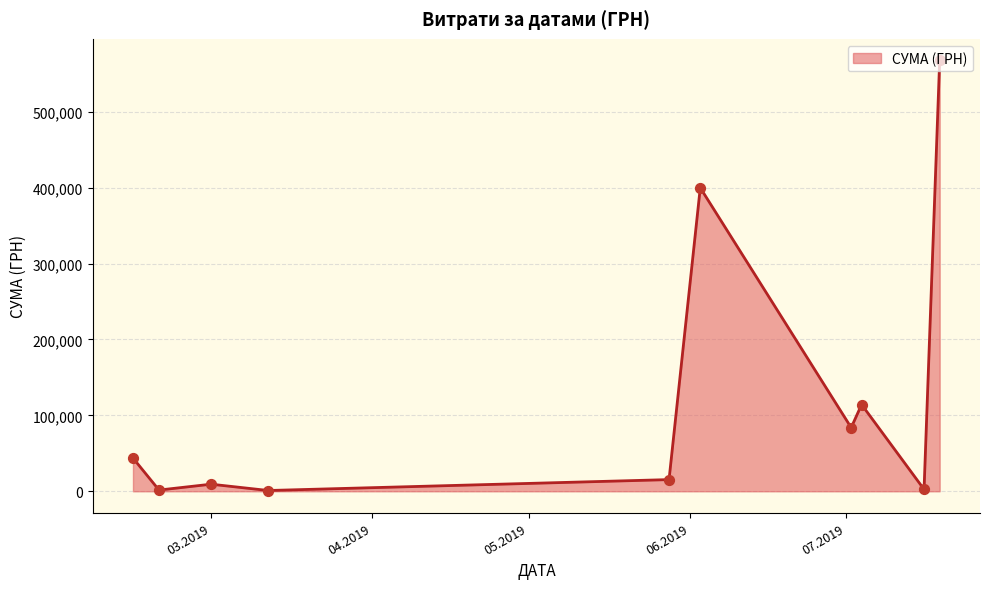

What is the difference between the maximum and minimum values?

566550.1